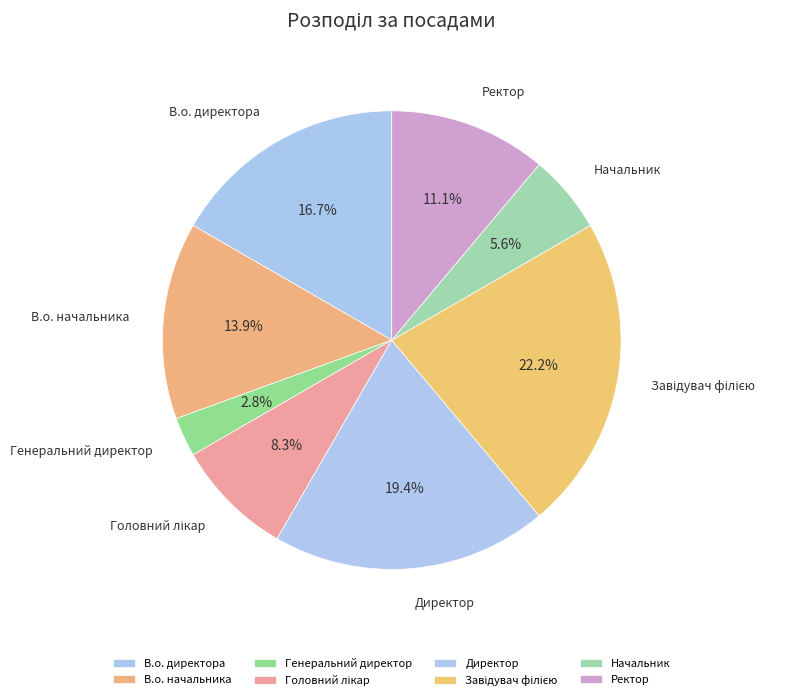

Does Начальник represent more than half of the total?

No